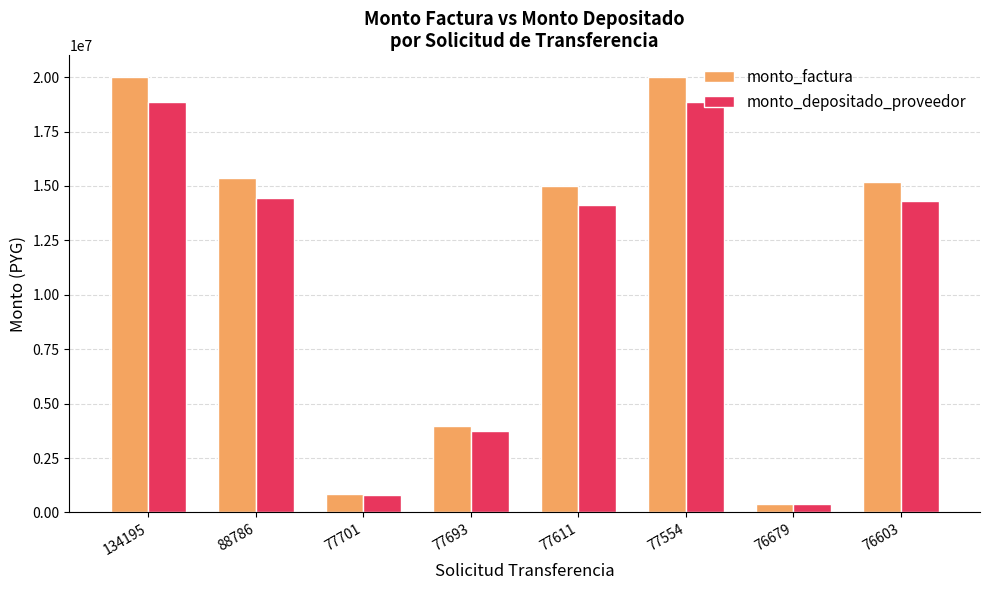

At which label does monto_factura first exceed 15200000?

134195